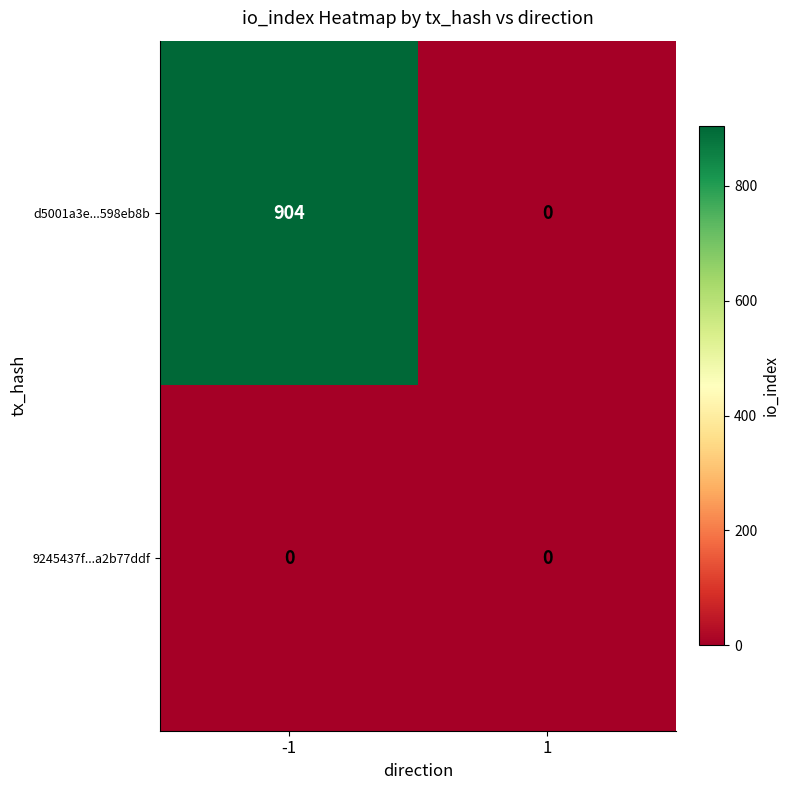

How many categories are shown in the chart?

2